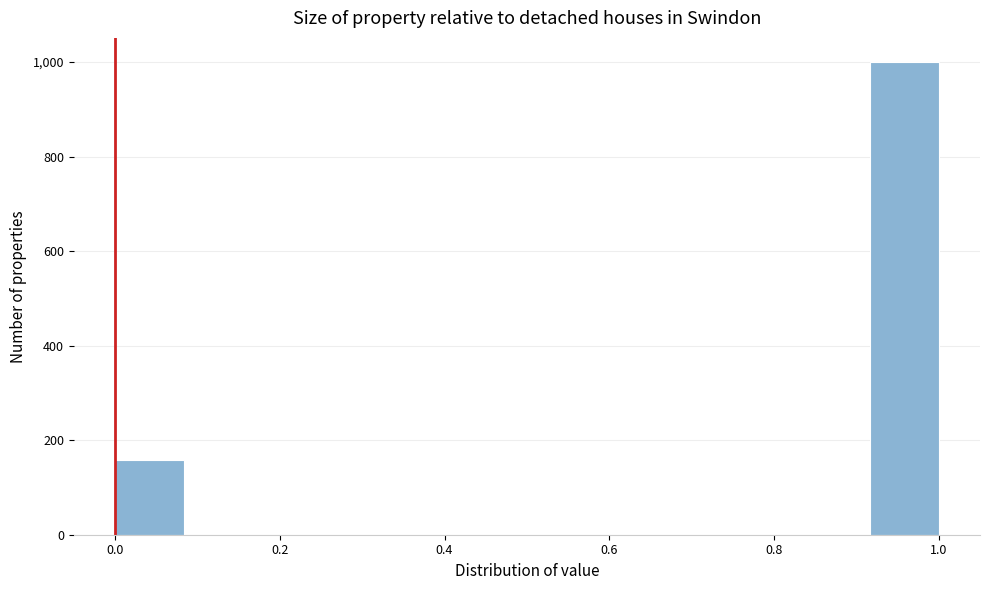

Reading left to right, list every bar in this chart as the range it spans on the x-axis followed by its height. Neither the bar edges nor the heights are printed on the chart, so give them approximately, as read against the axes.

0.00 to 0.08: 160
0.08 to 0.16: 0
0.16 to 0.26: 0
0.26 to 0.34: 0
0.34 to 0.42: 0
0.42 to 0.50: 0
0.50 to 0.58: 0
0.58 to 0.66: 0
0.66 to 0.76: 0
0.76 to 0.84: 0
0.84 to 0.92: 0
0.92 to 1.00: 1000